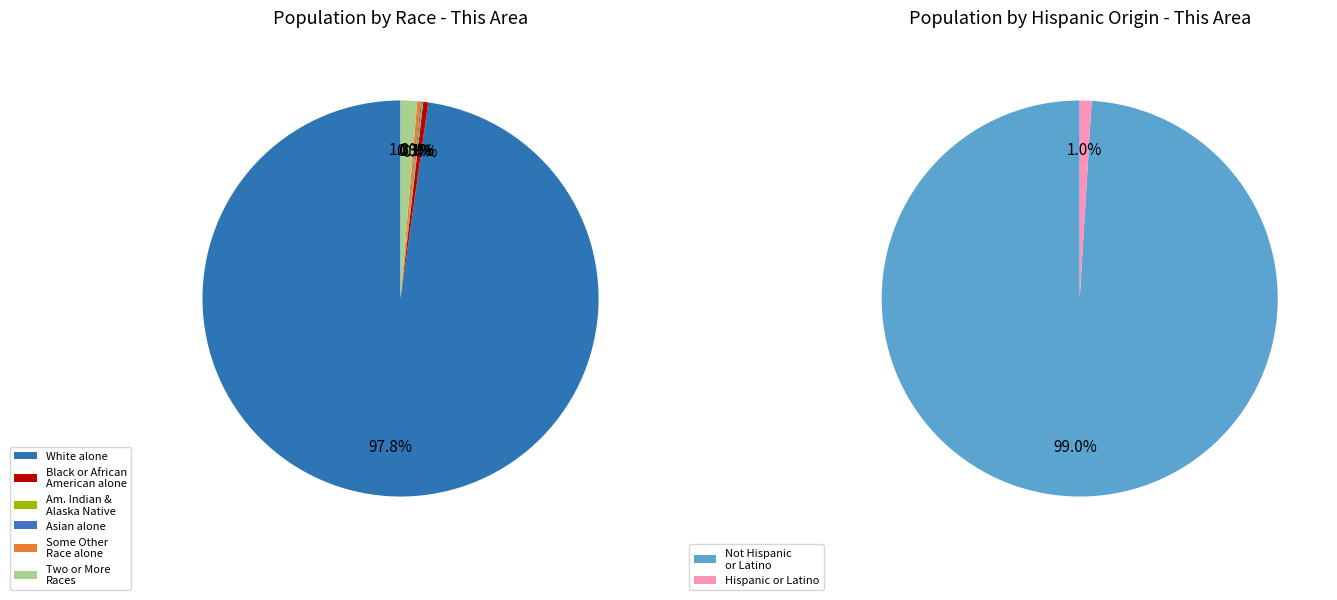

Between American Indian and Alaska Native and Black or African American alone, which is larger?

Black or African American alone